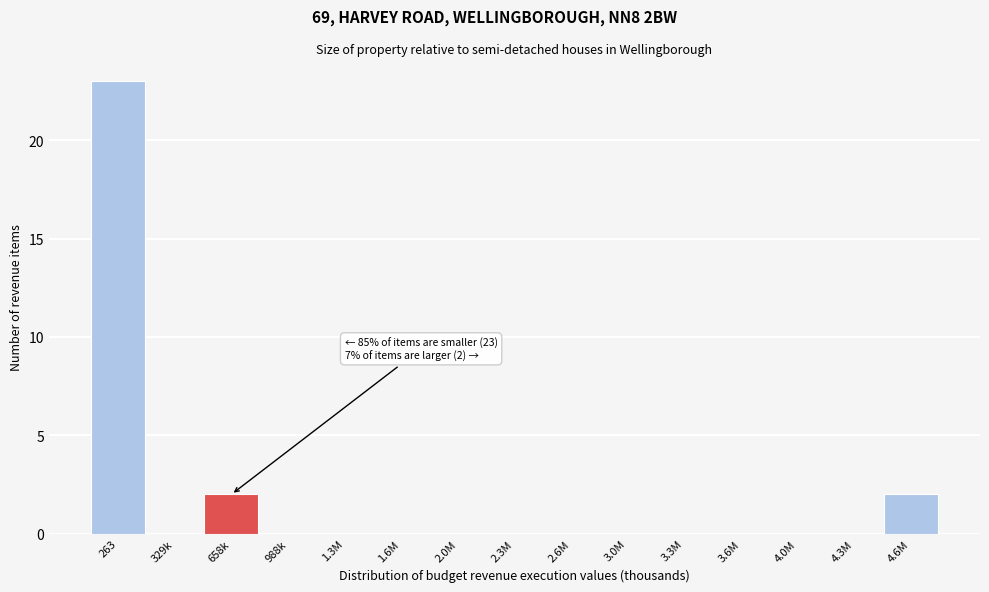

Reading left to right, extract all data points from this chart.

263=23	329k=0	658k=2	988k=0	1.3M=0	1.6M=0	2.0M=0	2.3M=0	2.6M=0	3.0M=0	3.3M=0	3.6M=0	4.0M=0	4.3M=0	4.6M=2